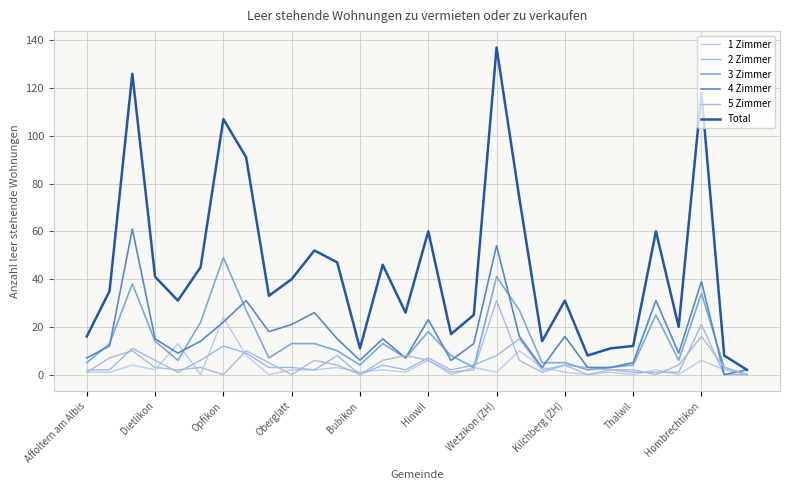

Does the chart have visible grid lines?

Yes